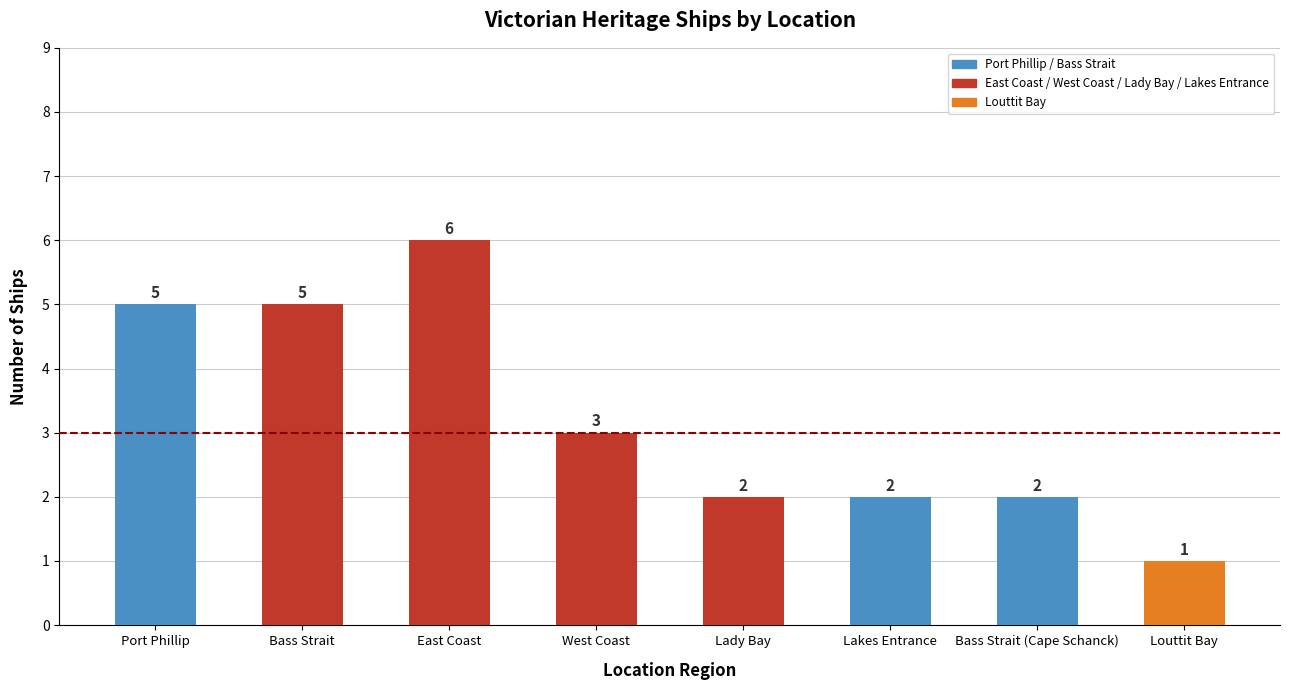

What is the difference between the maximum and second lowest values?

4